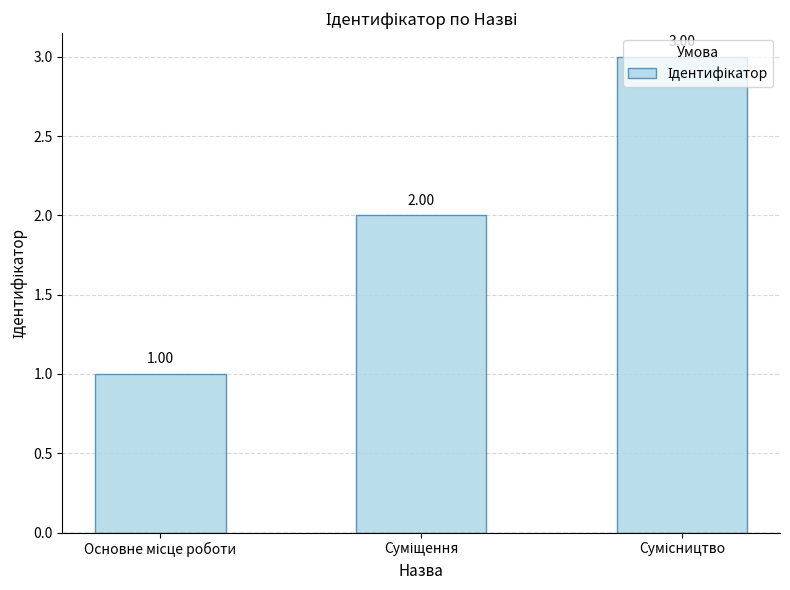

What is the sum of all values?

6